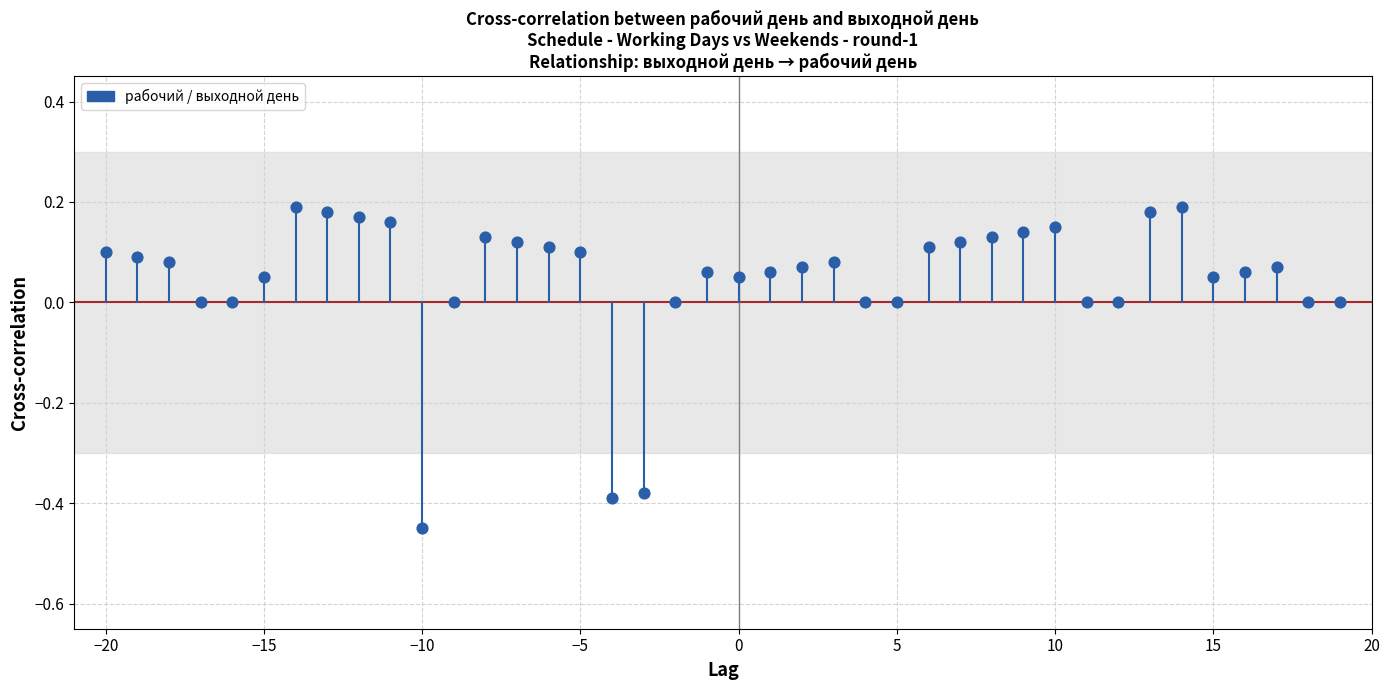

What is the range of X values (max minus min)?

39.0